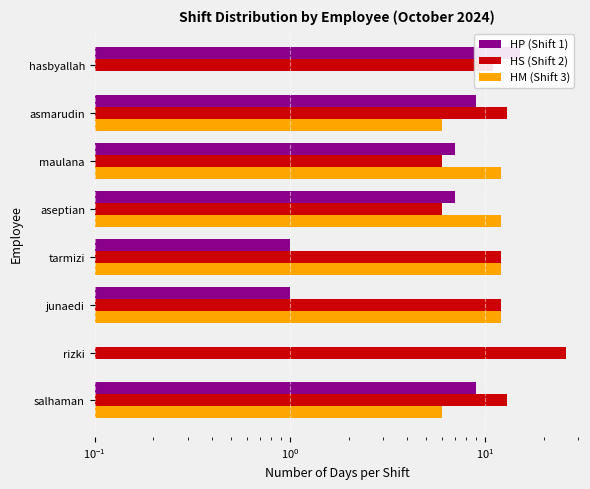

Rank the series by their maximum value, from highest to lowest.

HS (Shift 2), HP (Shift 1), HM (Shift 3)